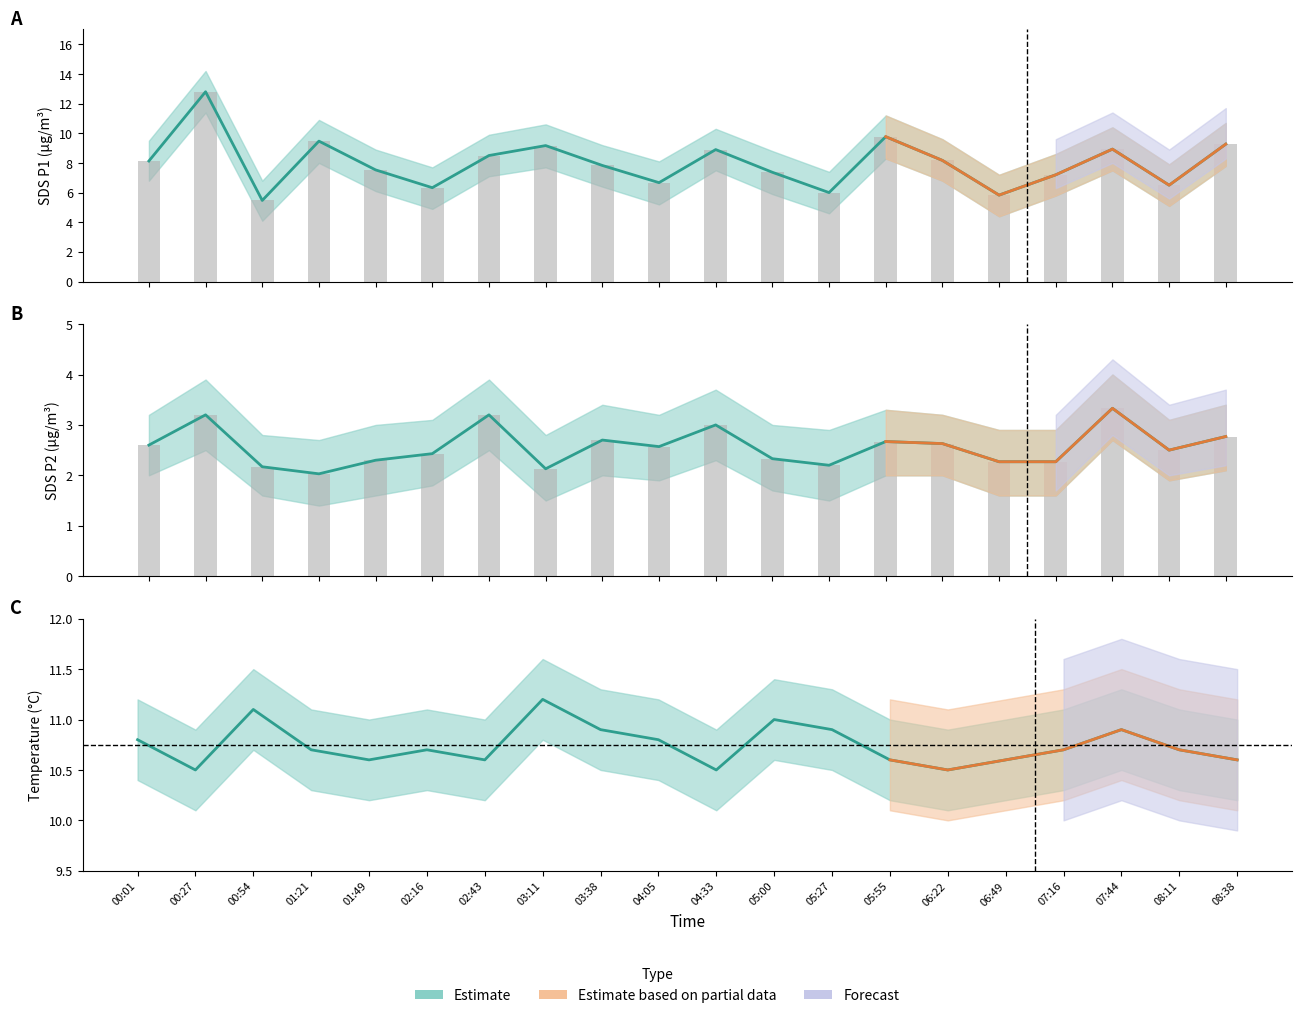

What is the spread (max minus min) of values at 08:38?

7.8